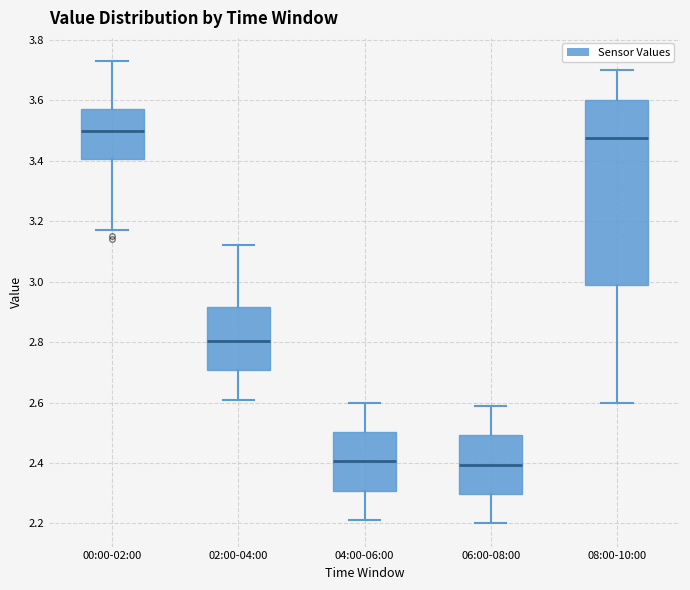

Which box is the tallest, from its lower edge to its upper edge?

08:00-10:00